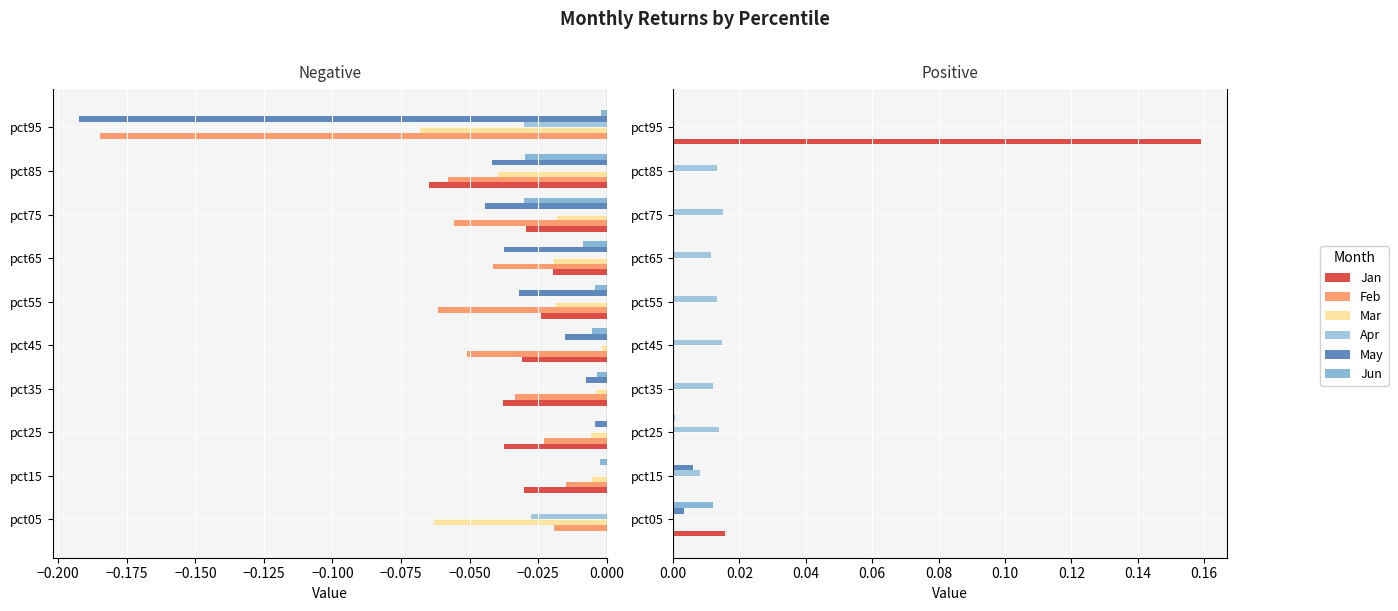

Which series has the widest spread of values?

Jan